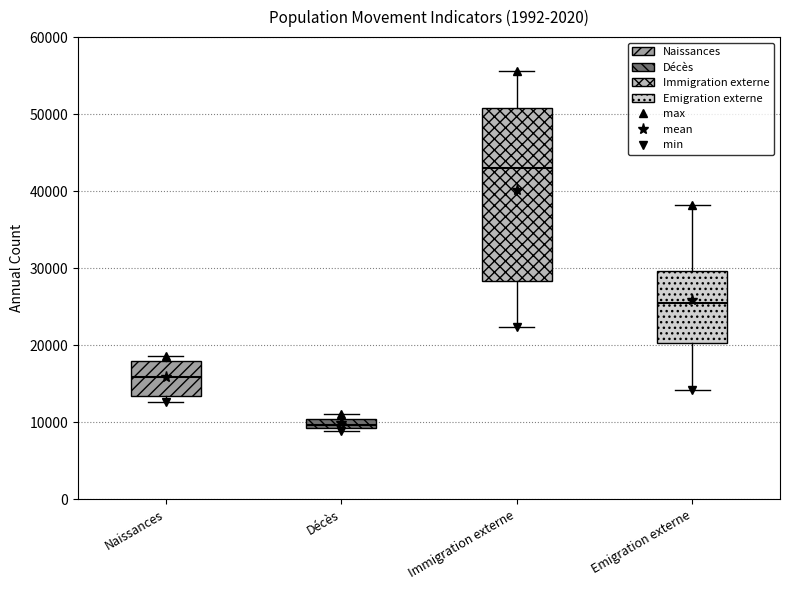

Which box is the tallest, from its lower edge to its upper edge?

Immigration externe